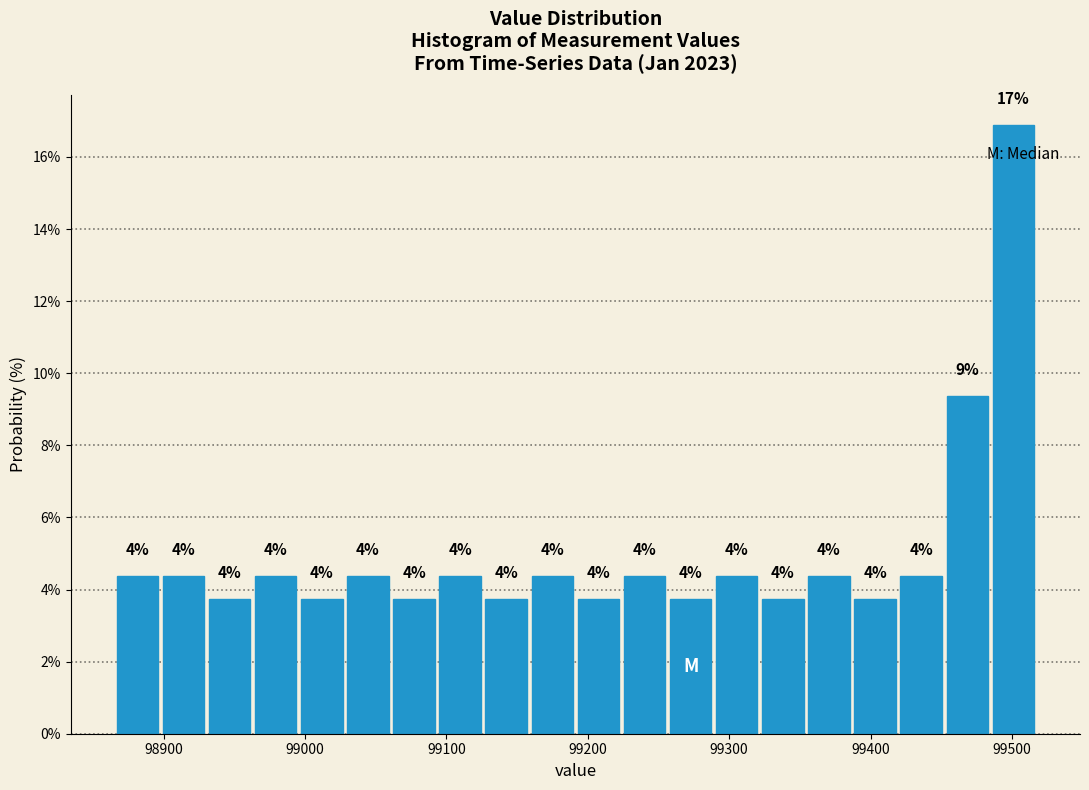

Around what value on the x-axis is the tallest bar? Give the approximate position of its centre, as read against the axis.

99500